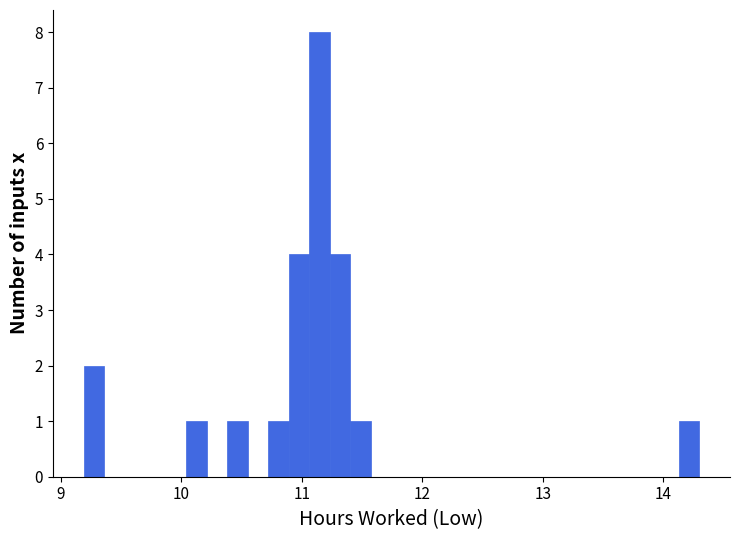

Around what value on the x-axis is the tallest bar? Give the approximate position of its centre, as read against the axis.

11.1